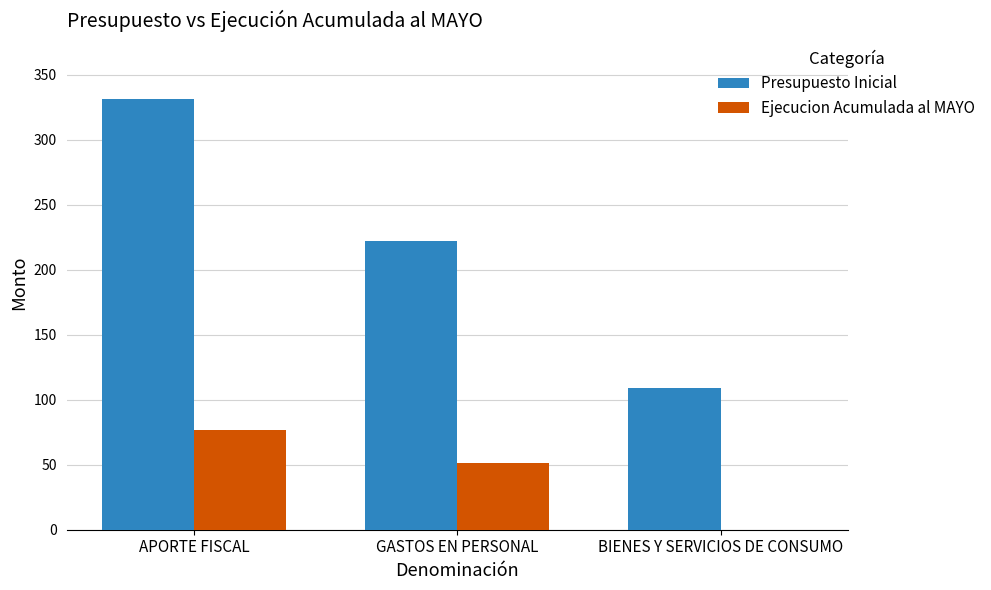

Is it true that Presupuesto Inicial equals 109 at BIENES Y SERVICIOS DE CONSUMO?

True